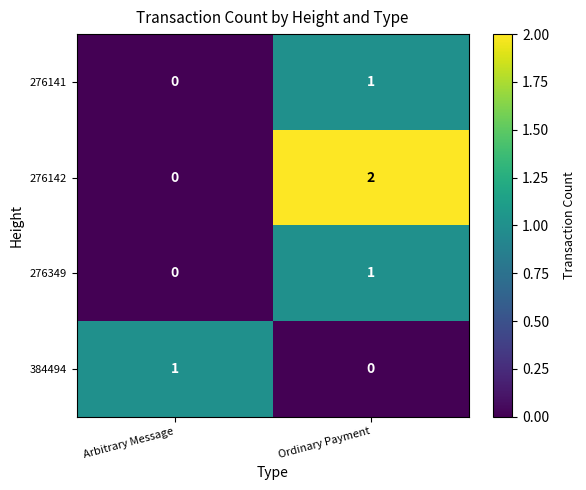

At which label does 276141 reach its peak?

Ordinary Payment